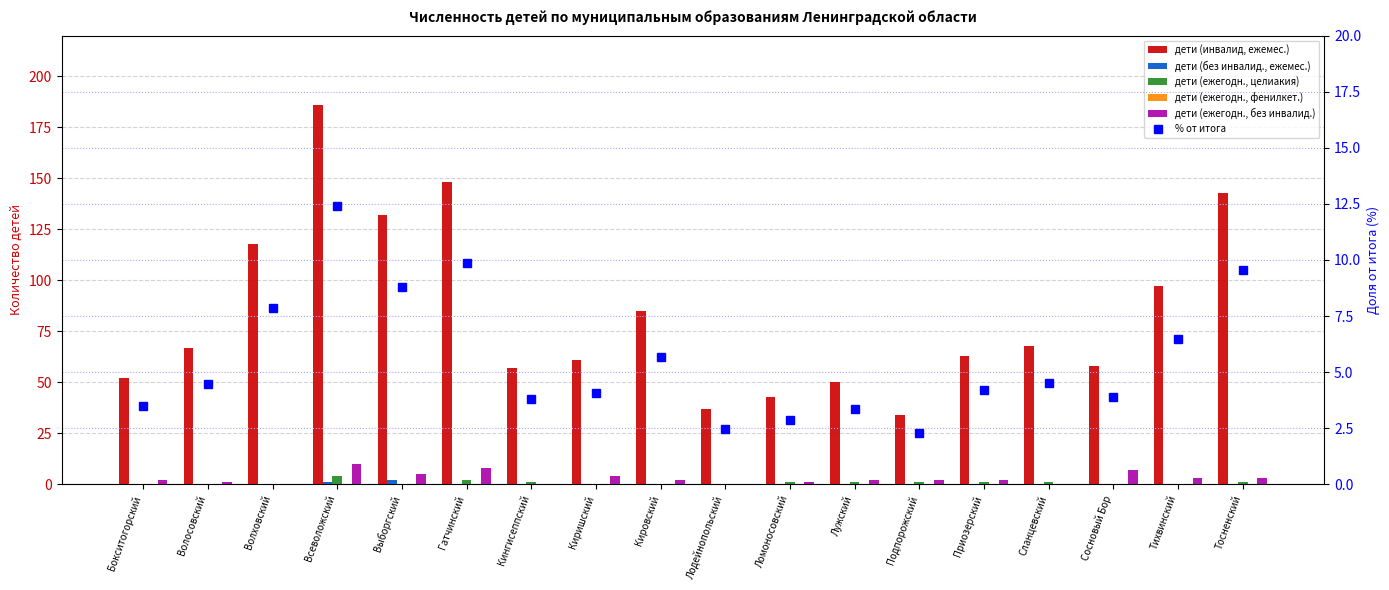

Is it true that дети (без инвалид., ежемес.) equals 0.0 at Приозерский?

True